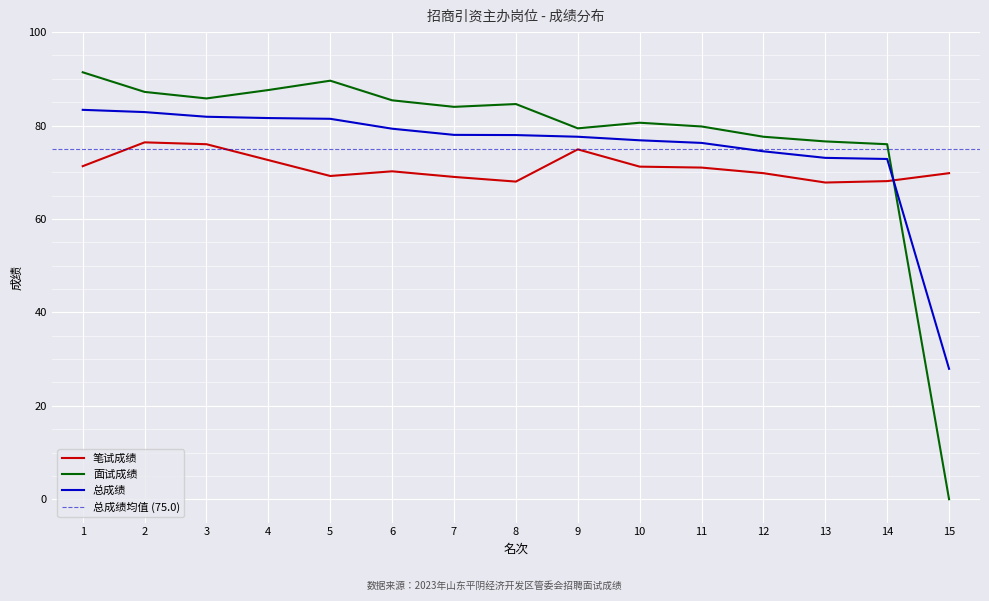

Reading left to right, transcribe all the data shown in this chart.

笔试成绩: 71.3	76.4	76.0	72.6	69.2	70.2	69.0	68.0	74.9	71.2	71.0	69.8	67.8	68.1	69.8
面试成绩: 91.4	87.2	85.8	87.6	89.6	85.4	84.0	84.6	79.4	80.6	79.8	77.6	76.6	76.0	0.0
总成绩: 83.4	82.9	81.9	81.6	81.4	79.3	78.0	78.0	77.6	76.8	76.3	74.5	73.1	72.8	27.9